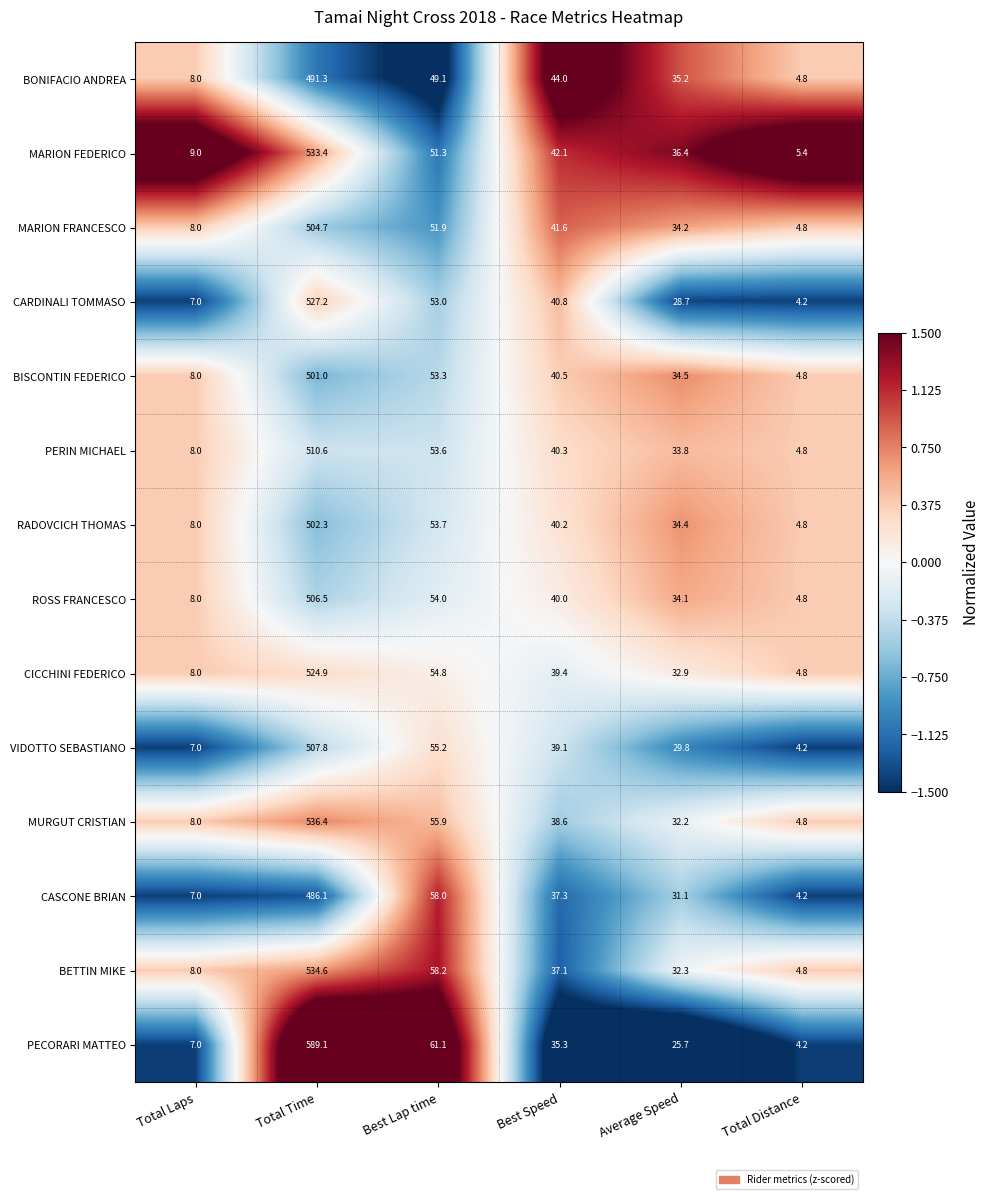

Which series has the largest total across all categories?

PECORARI MATTEO